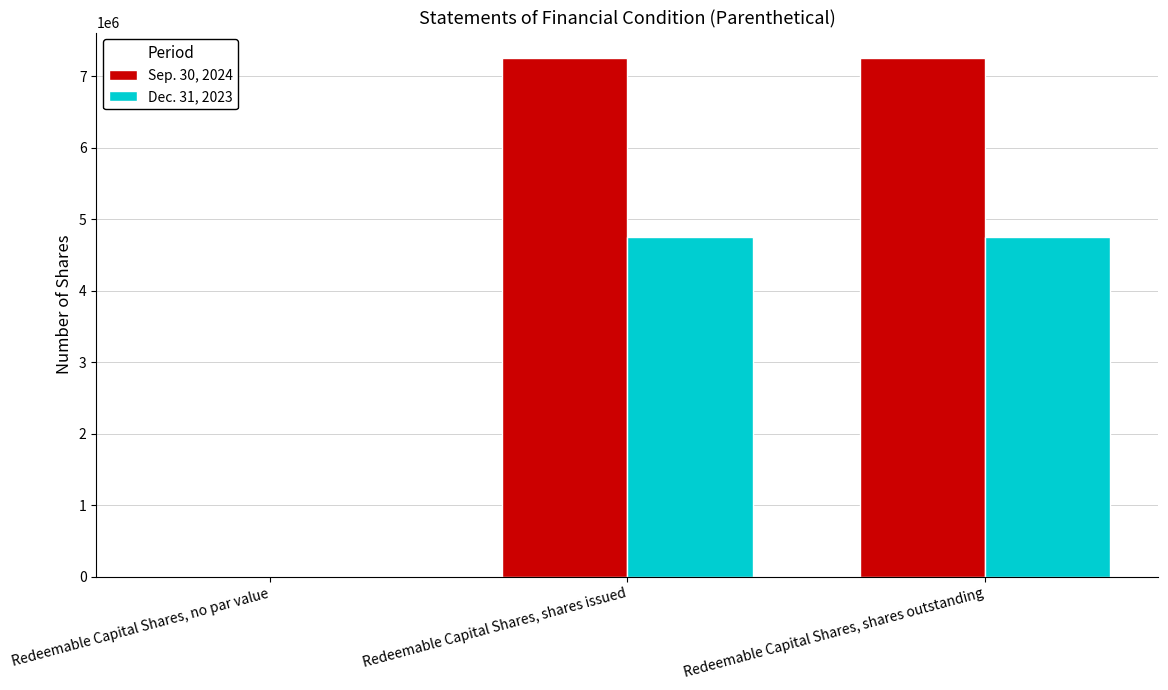

Which series has the largest range (max minus min)?

Sep. 30, 2024